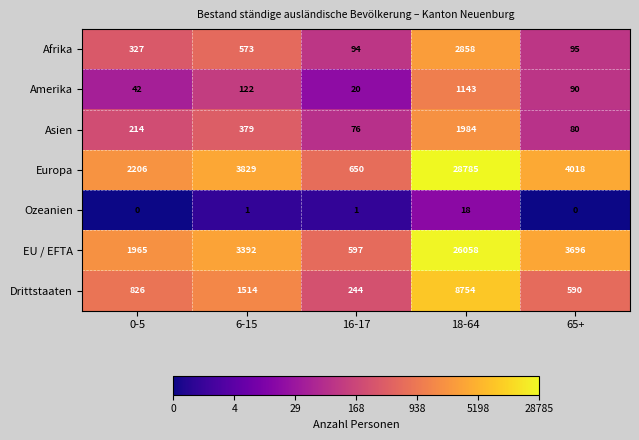

Rank the series by their maximum value, from highest to lowest.

Europa, EU / EFTA, Drittstaaten, Afrika, Asien, Amerika, Ozeanien